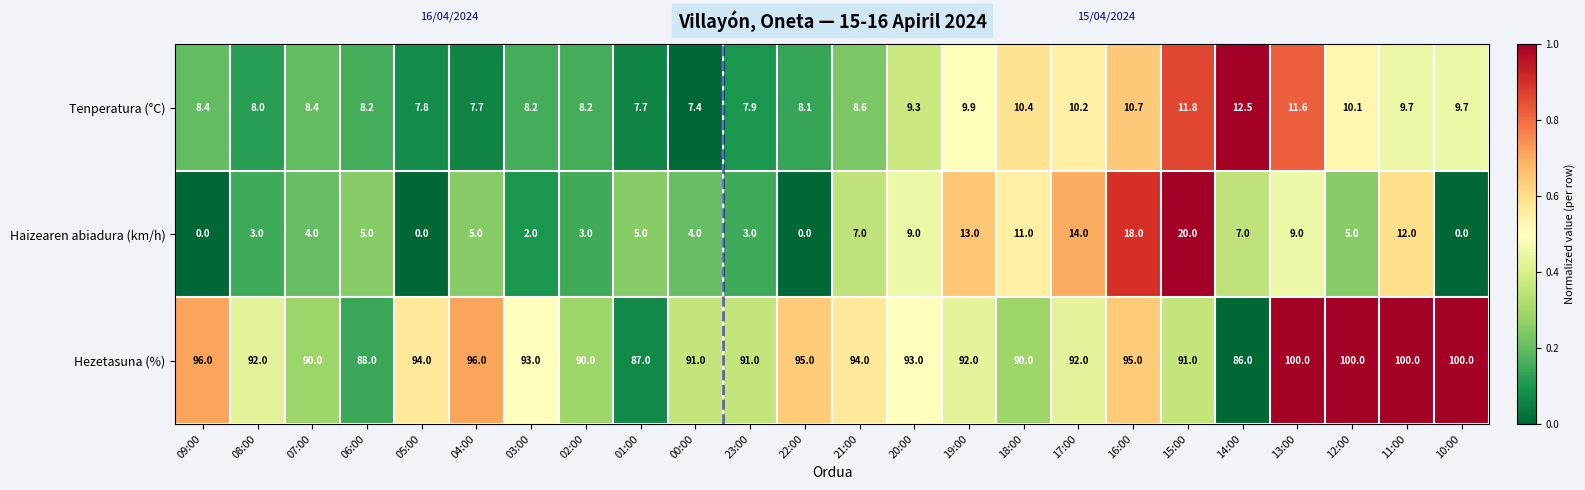

How many categories are shown in the chart?

24